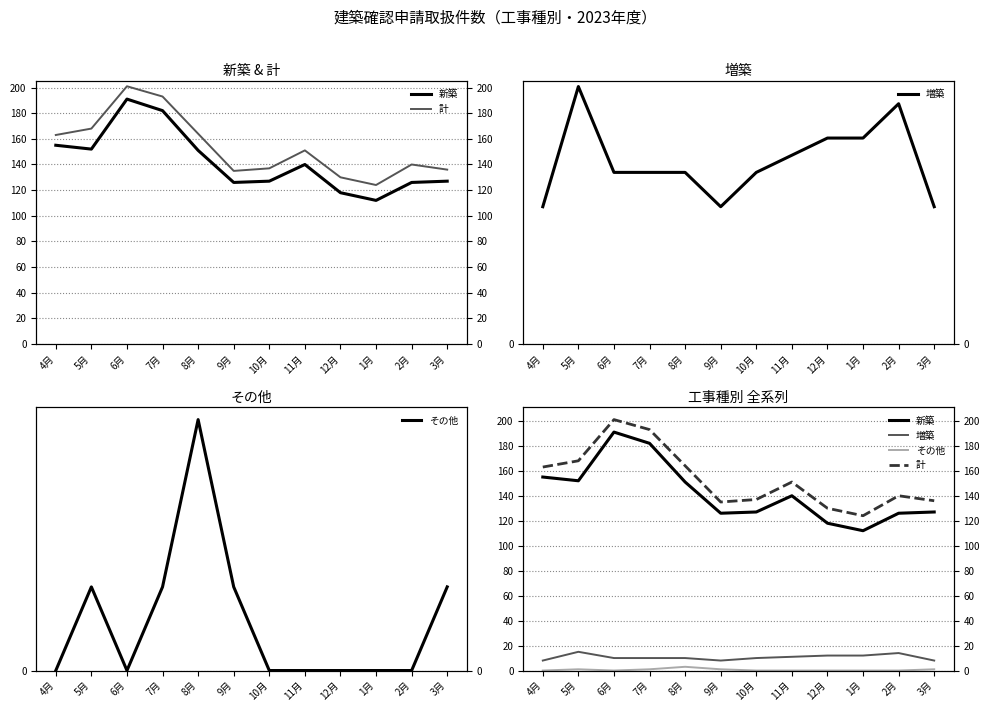

Is this an area chart (filled region under the line)?

No